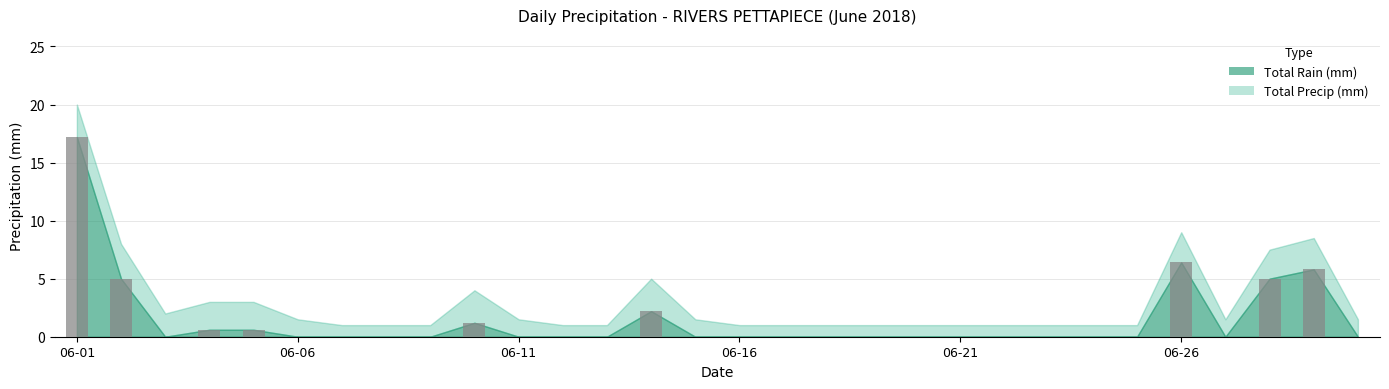

What is the maximum value shown in the chart?

17.2